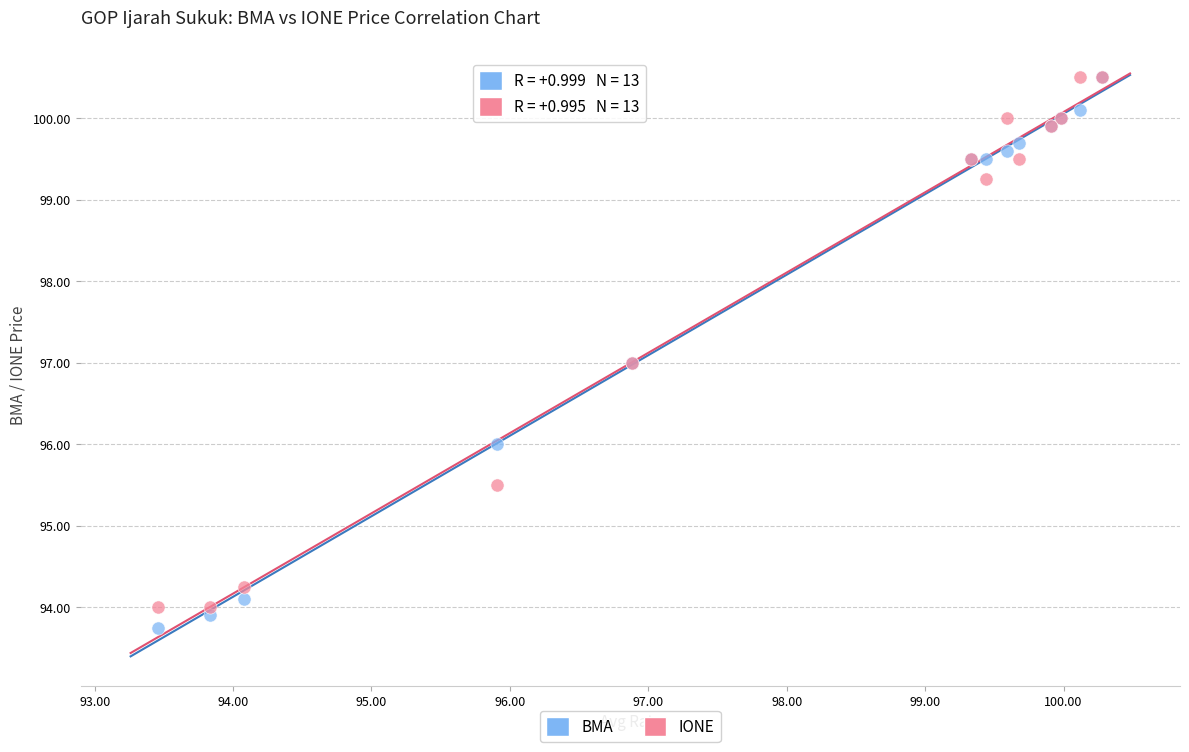

What are all the series names shown in the legend?

BMA, IONE